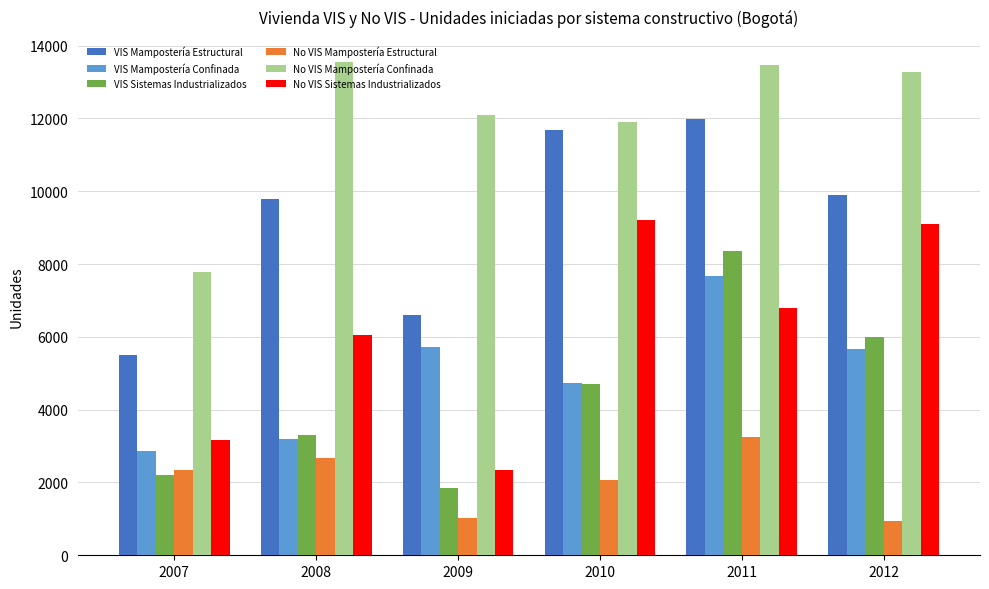

The value of No VIS Sistemas Industrializados at 2007 is 3171. True or false?

True